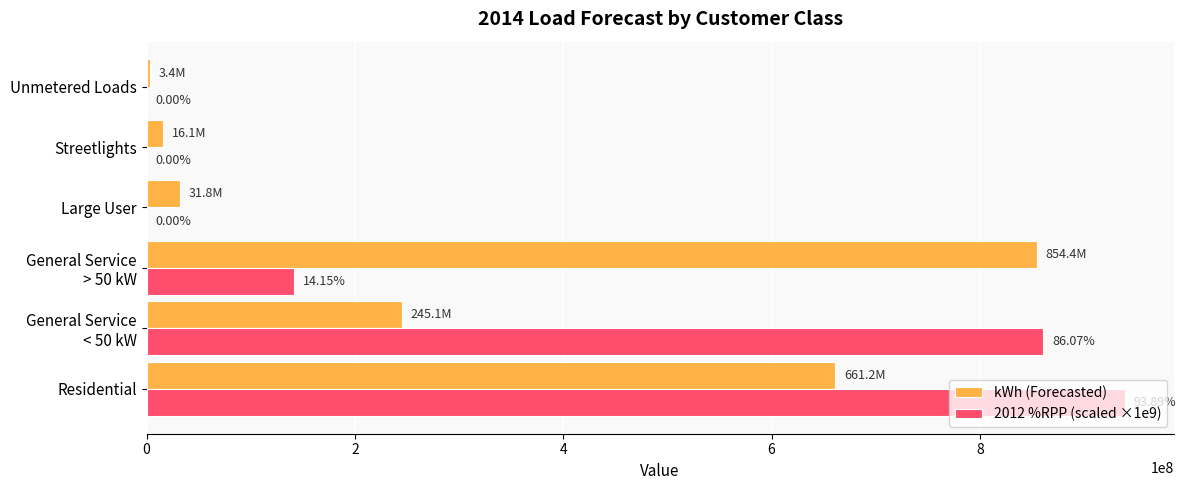

What is the sum of all 2012 %RPP (scaled ×1e9) values?

1941110981.6